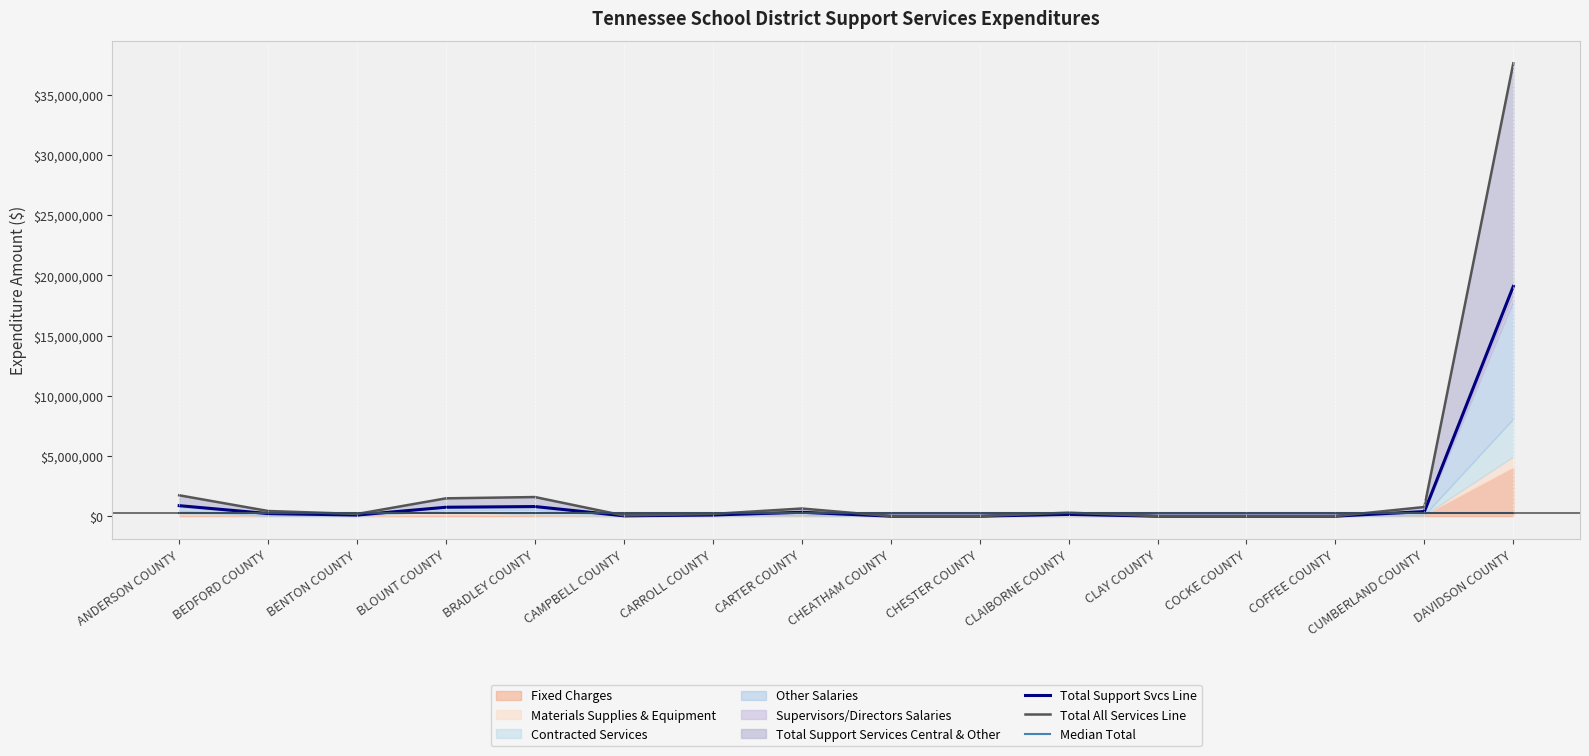

Which has a higher value, BENTON COUNTY or CHESTER COUNTY?

BENTON COUNTY